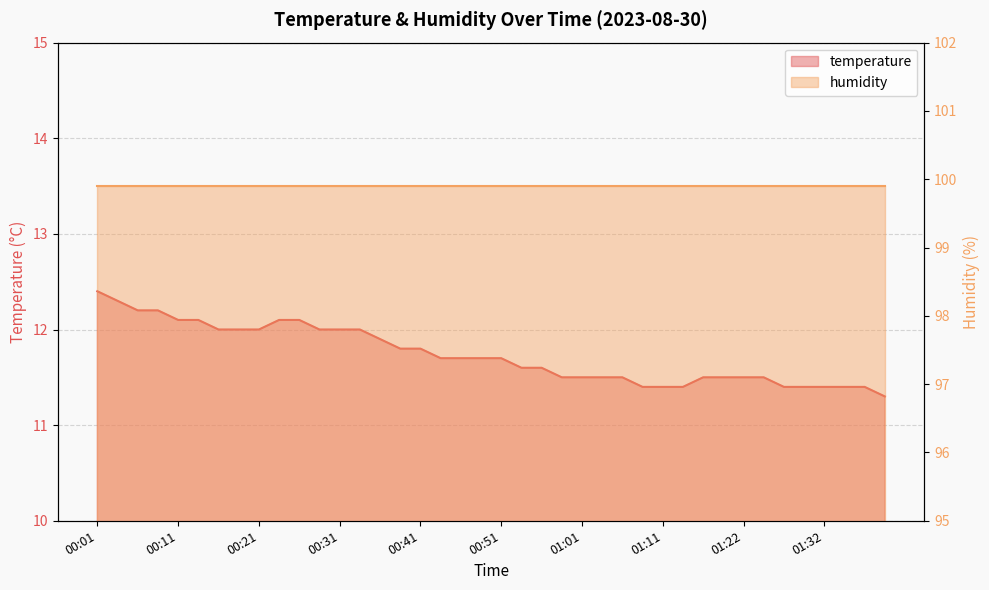

List the labels in order of value, largest first.

00:01, 00:04, 00:06, 00:09, 00:11, 00:14, 00:24, 00:26, 00:16, 00:19, 00:21, 00:29, 00:31, 00:34, 00:36, 00:39, 00:41, 00:44, 00:46, 00:49, 00:51, 00:54, 00:56, 00:59, 01:01, 01:04, 01:06, 01:16, 01:19, 01:22, 01:24, 01:09, 01:11, 01:14, 01:27, 01:29, 01:32, 01:34, 01:37, 01:39